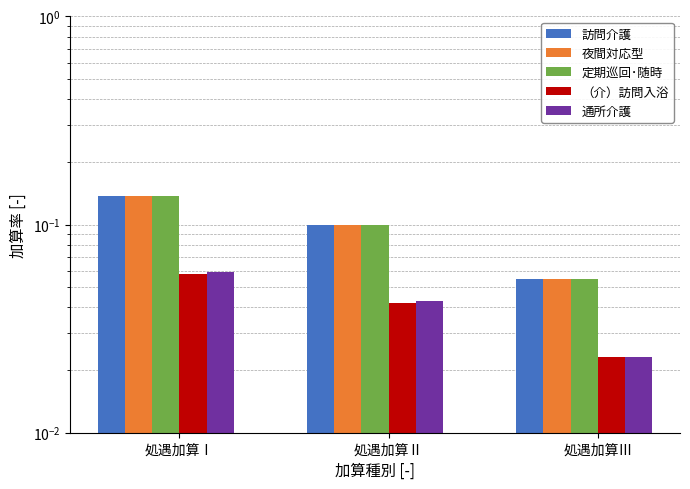

What position from the left is 処遇加算Ⅰ?

1